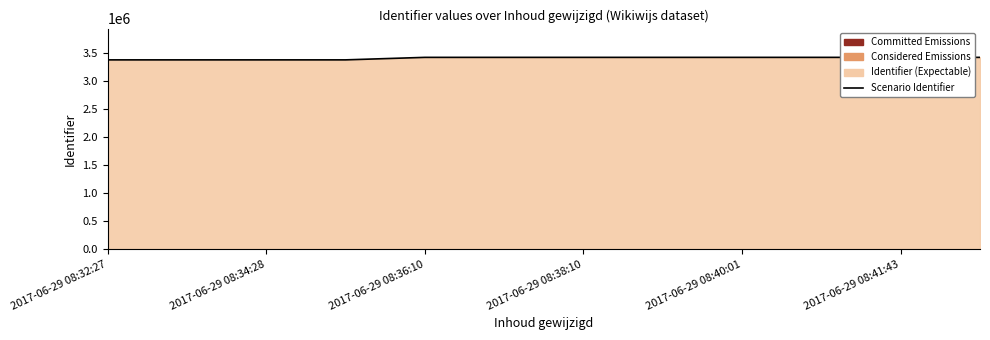

What is the sum of all values?

40838011